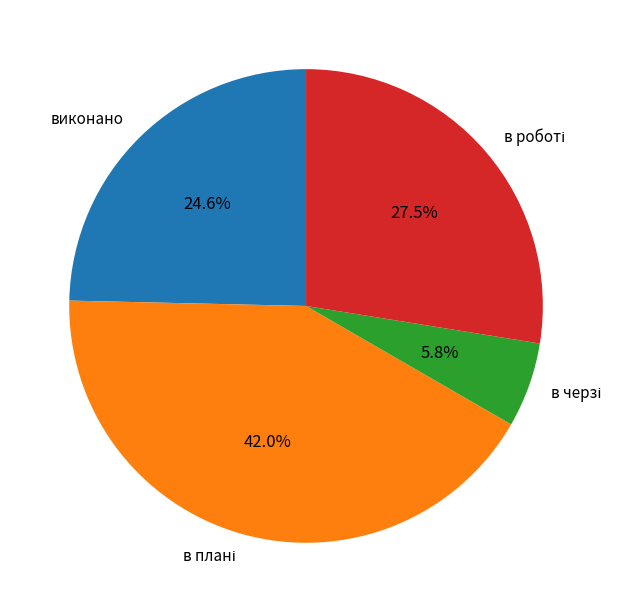

To the nearest percent, what percentage of the pie is виконано?

25%